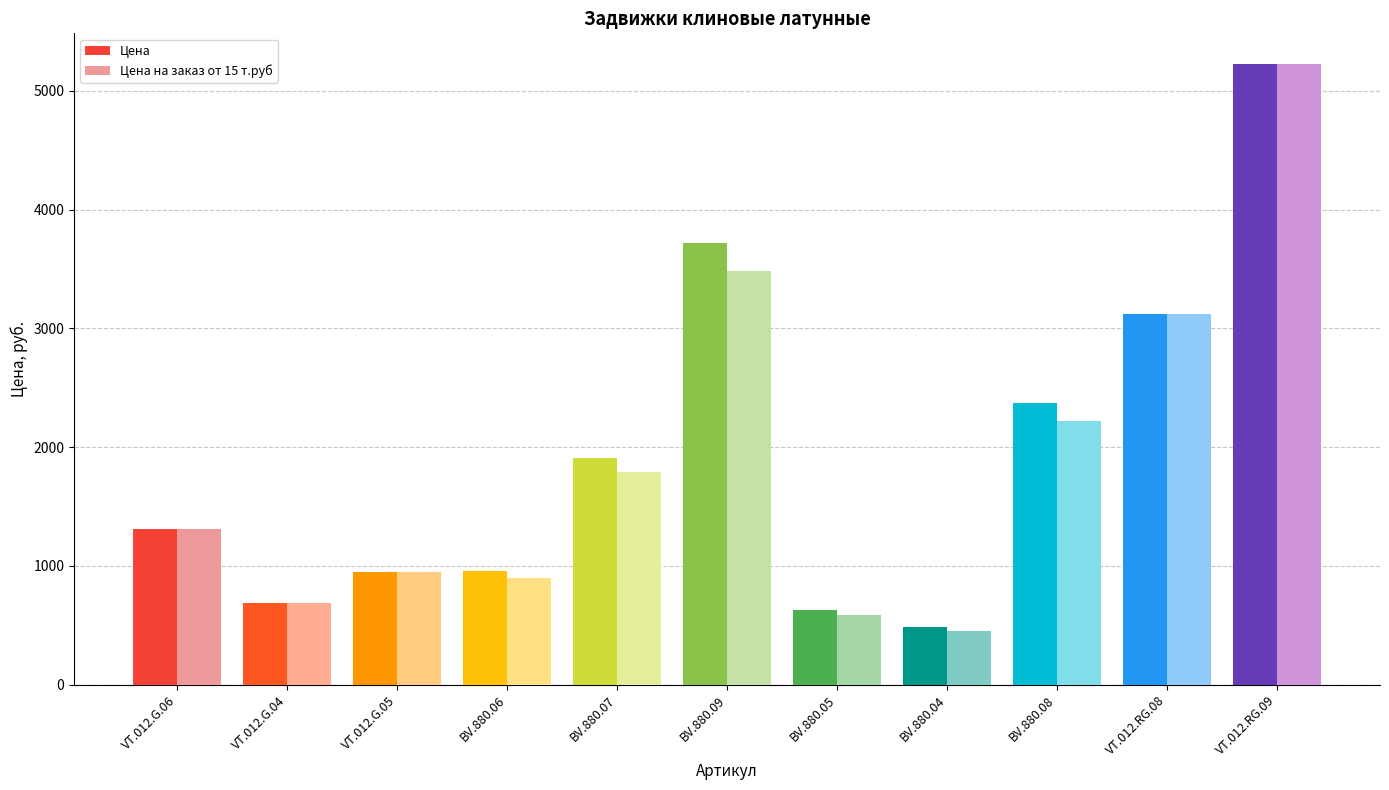

How many groups of bars are there?

11